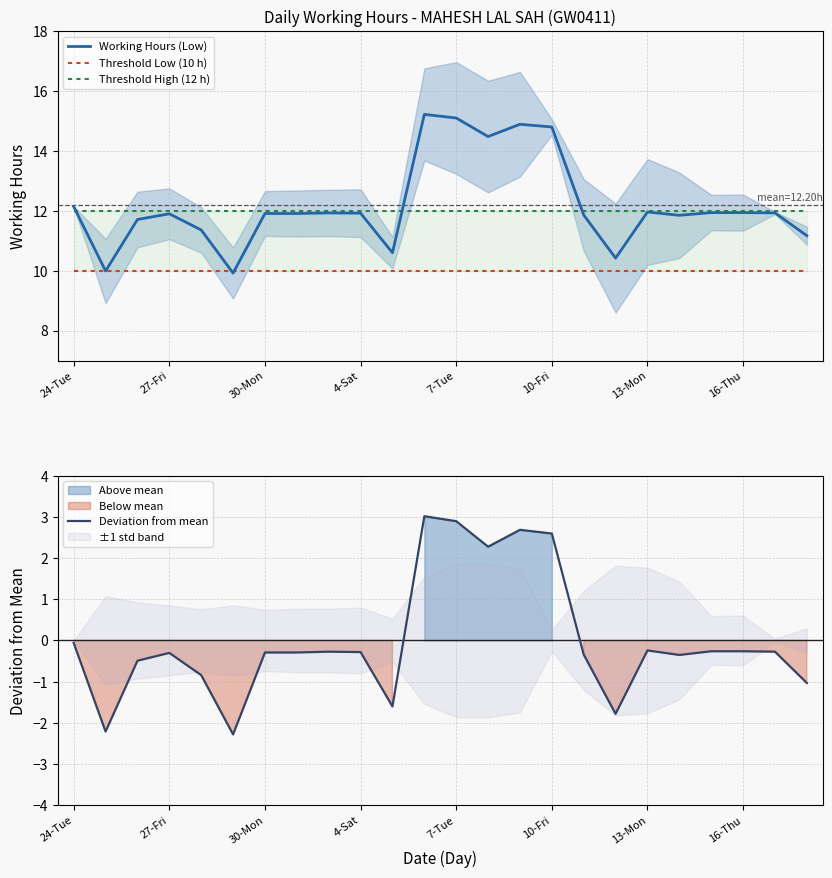

Read the Threshold Low (10 h) value at 14.

10.0